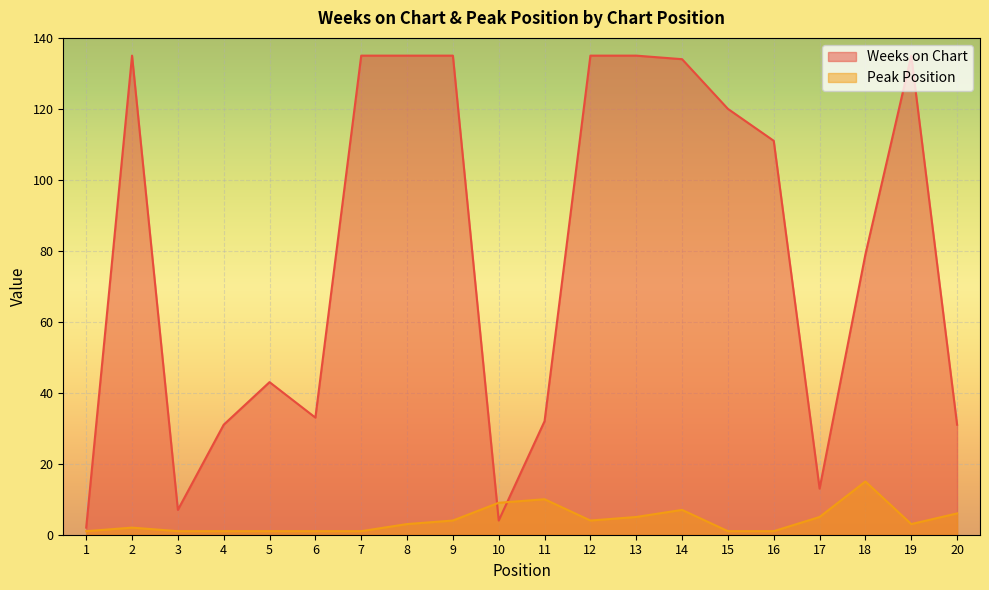

How many lines are shown in the chart?

2